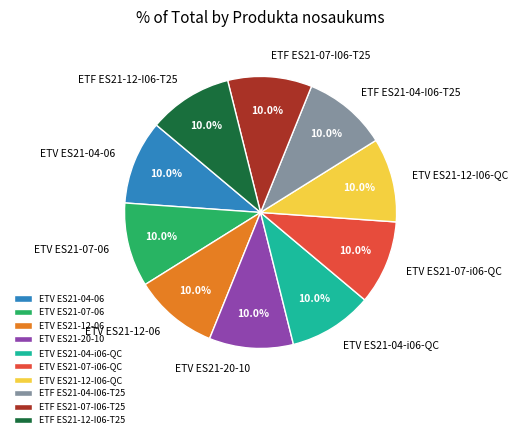

How many segments does this pie chart have?

10